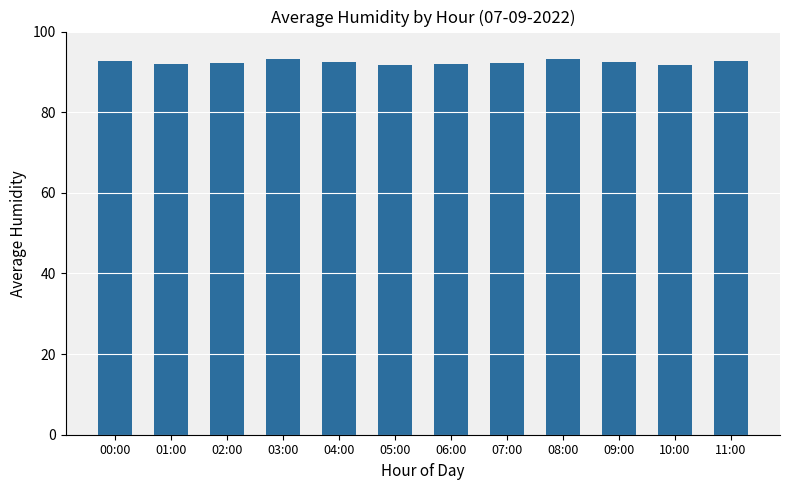

Read the value at 08:00.

93.1